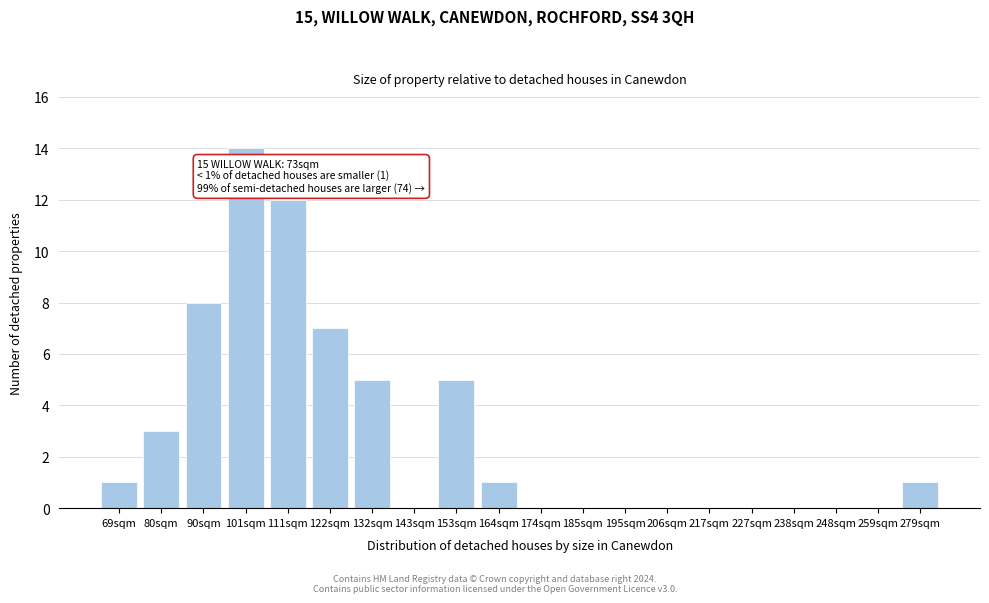

Reading right to left, extract all data points from this chart.

279sqm=1	259sqm=0	248sqm=0	238sqm=0	227sqm=0	217sqm=0	206sqm=0	195sqm=0	185sqm=0	174sqm=0	164sqm=1	153sqm=5	143sqm=0	132sqm=5	122sqm=7	111sqm=12	101sqm=14	90sqm=8	80sqm=3	69sqm=1